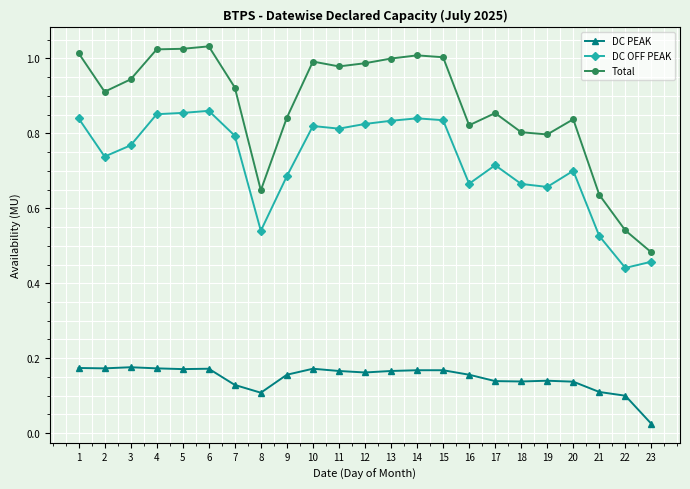

At which label is DC PEAK closest to 0?

23